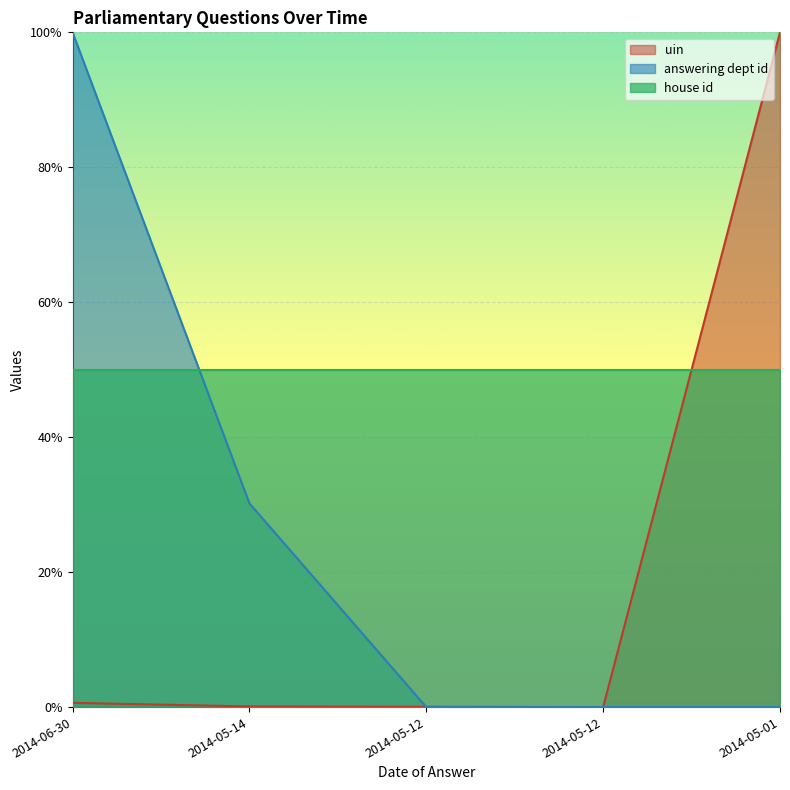

After their last crossing, which series has the higher values: answering dept id or uin?

uin